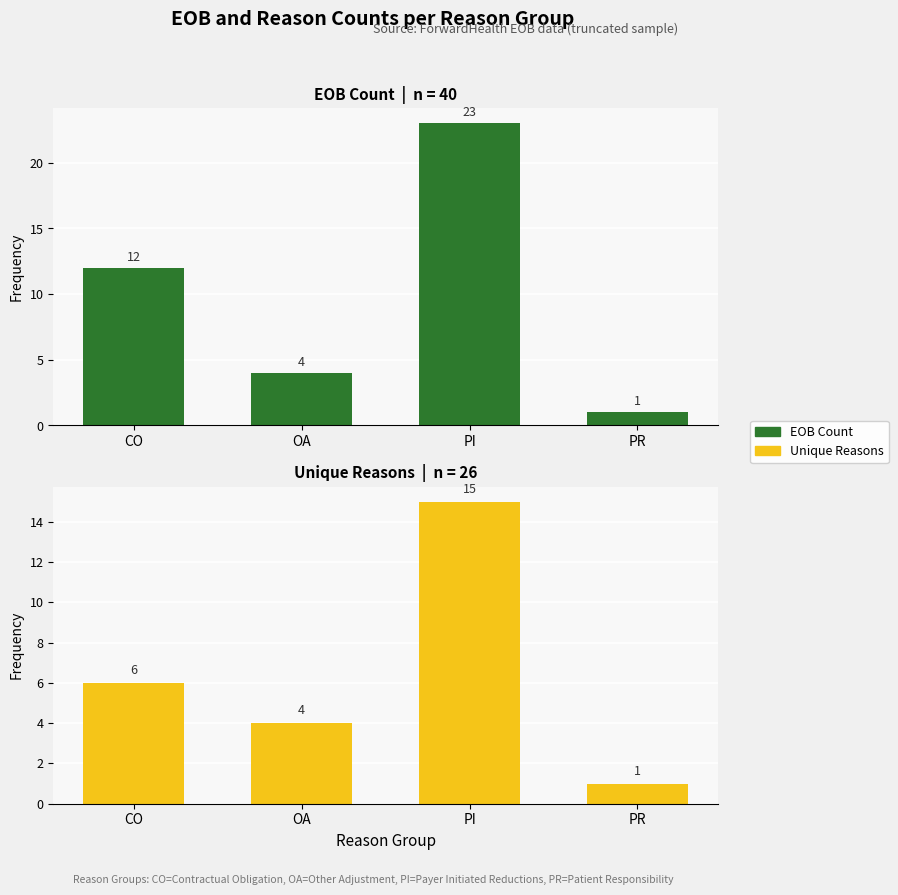

List the series in order of their overall mean, lowest first.

Unique Reasons, EOB Count